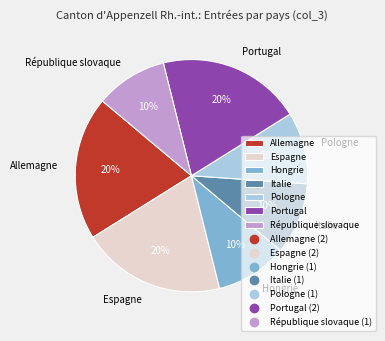

To the nearest percent, what is the difference between the largest and smallest slice percentages?

10%